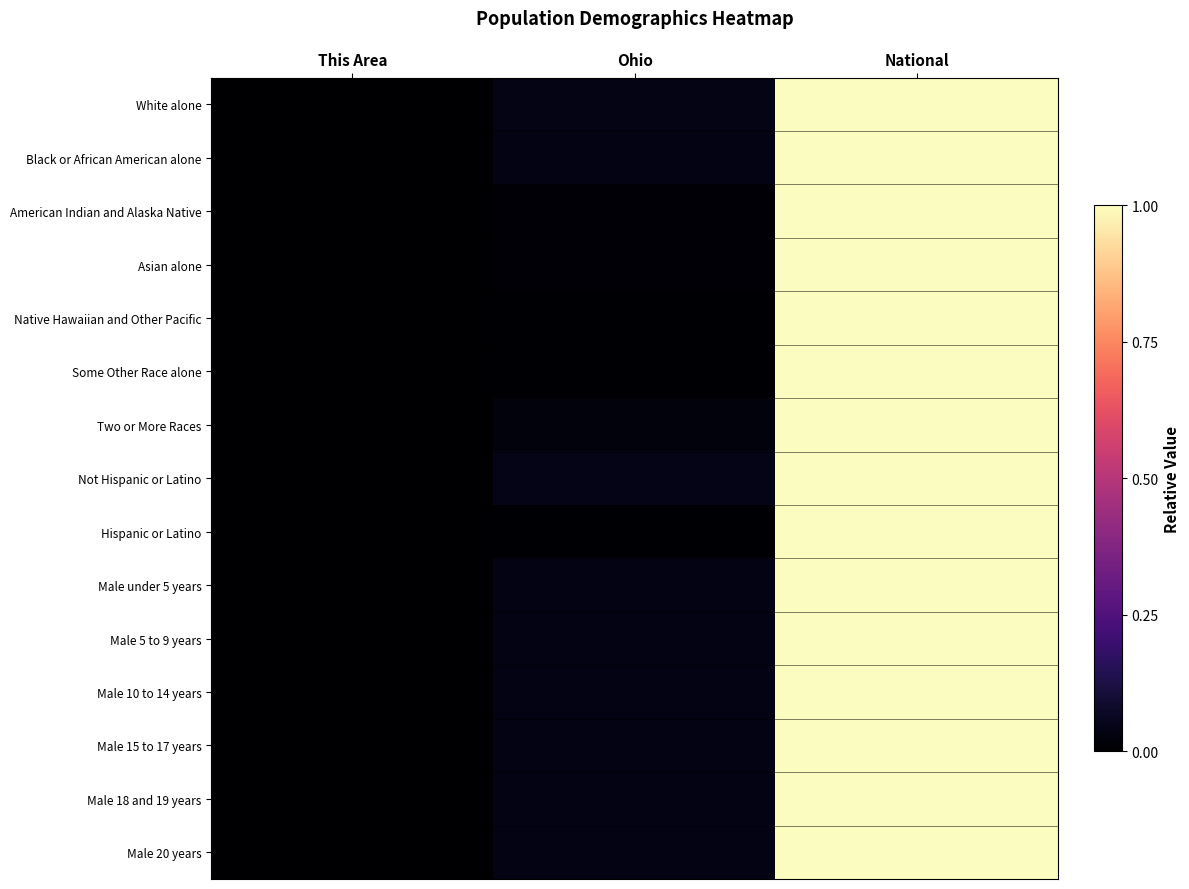

Which series changed the most between Ohio and National?

Some Other Race alone